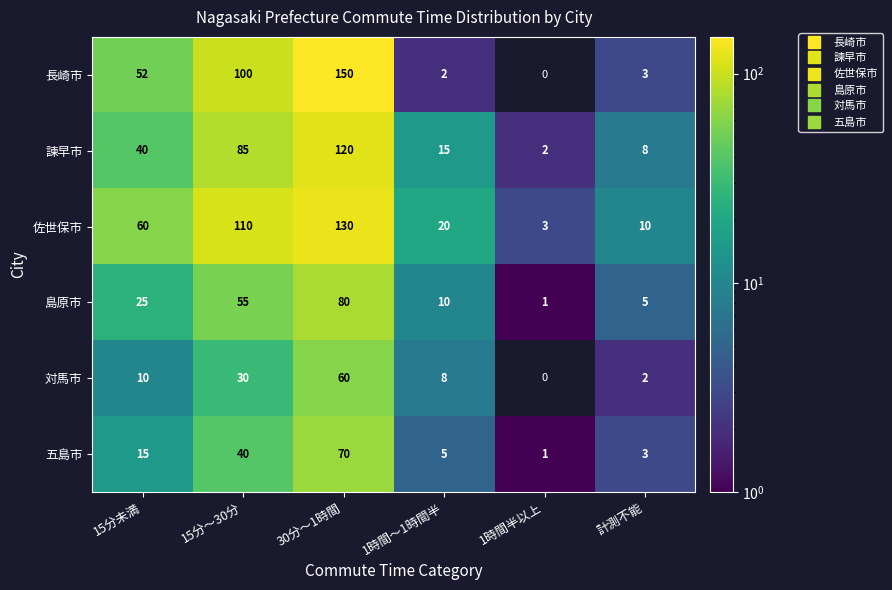

Rank the series at 15分～30分 from lowest to highest value.

対馬市, 五島市, 島原市, 諫早市, 長崎市, 佐世保市